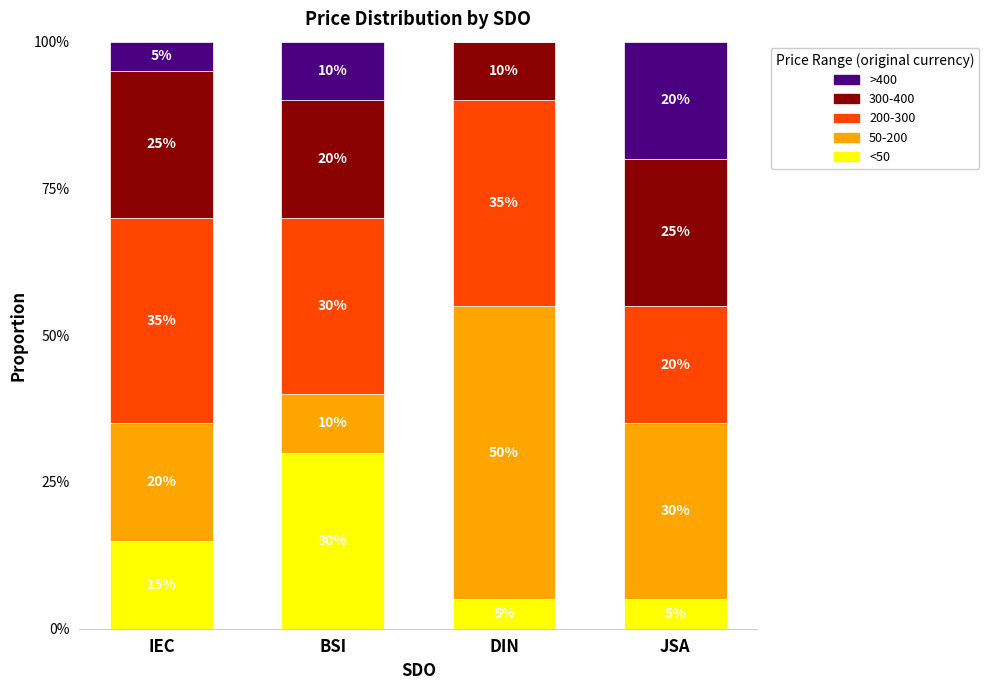

The value of <50 at IEC is 23. True or false?

False